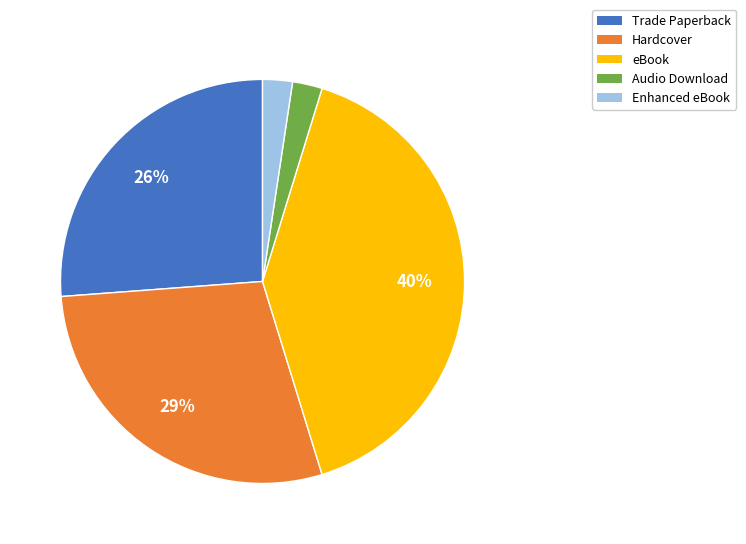

What is the ratio of the value at Audio Download to the value at Trade Paperback?

0.1